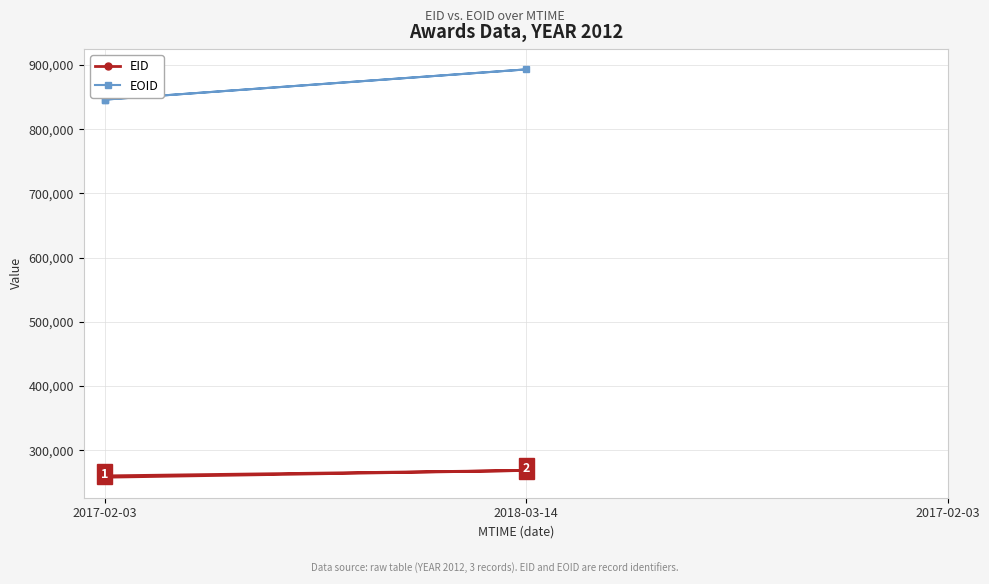

Rank the series by their maximum value, from lowest to highest.

EID, EOID